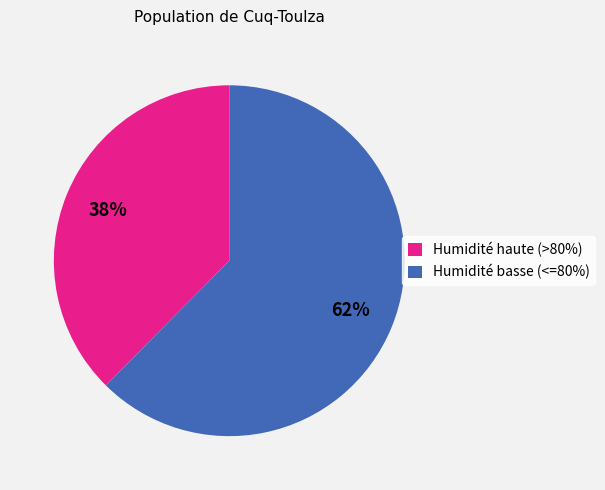

Is it true that Humidité haute (>80%) is 38% of the pie?

True